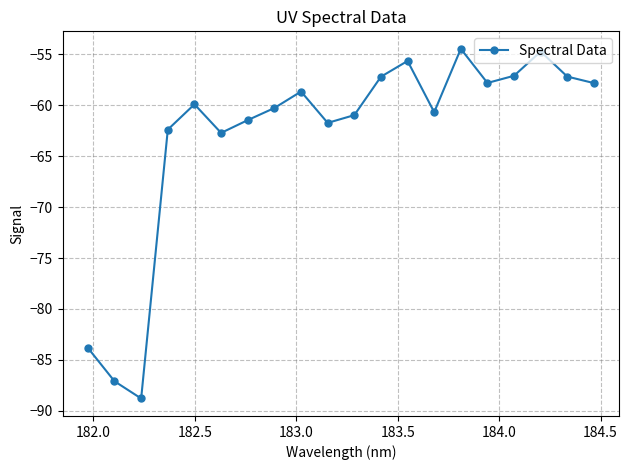

What is the value of the 4th point from the left?

-62.4